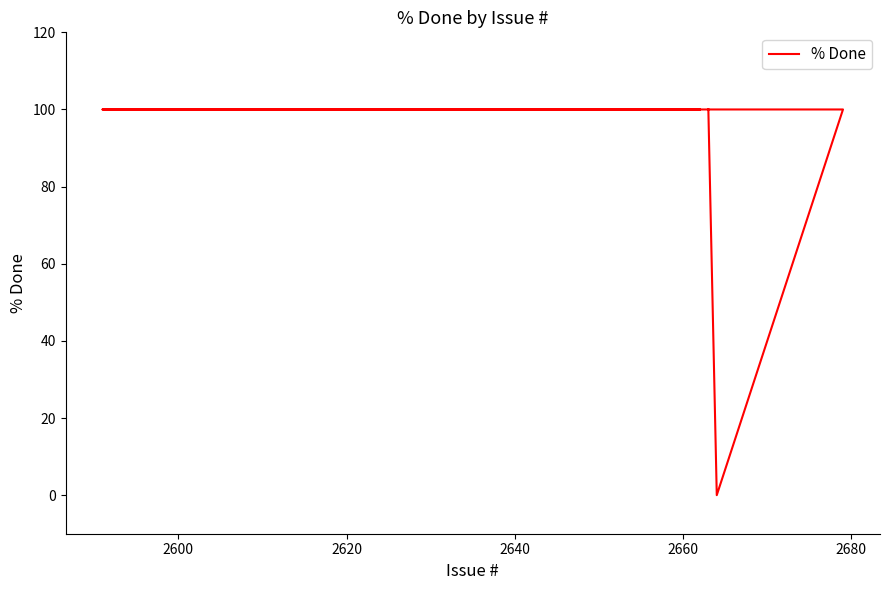

What is the value of the 1st point from the left?

100